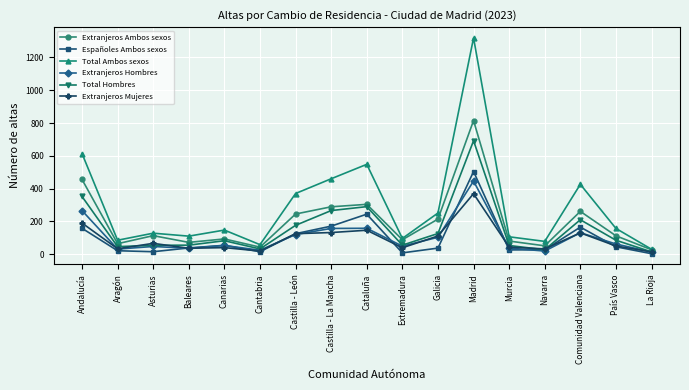

Which series has the largest total across all categories?

Total Ambos sexos